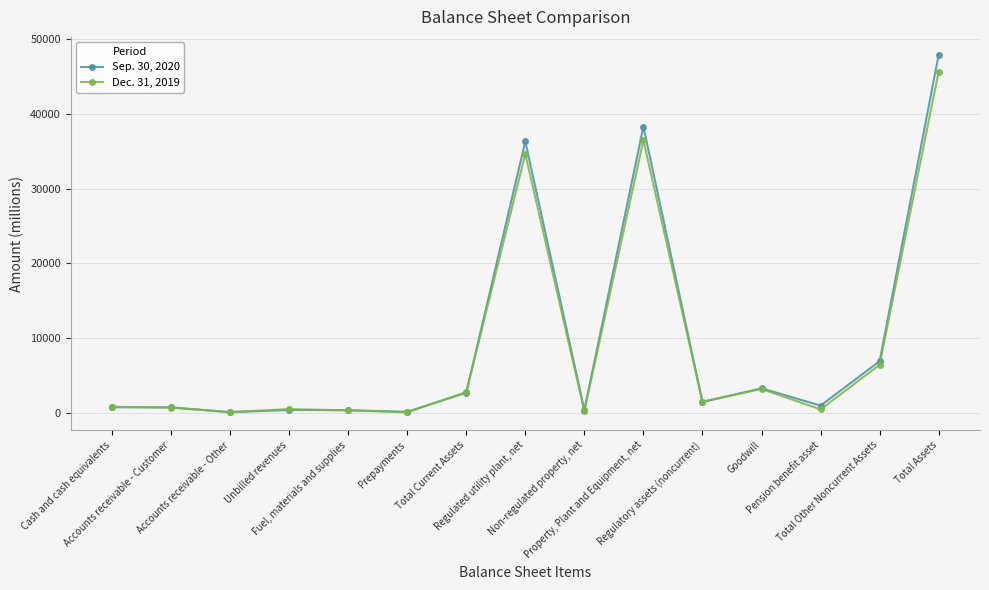

At how many categories does at least one series exceed 42462?

1